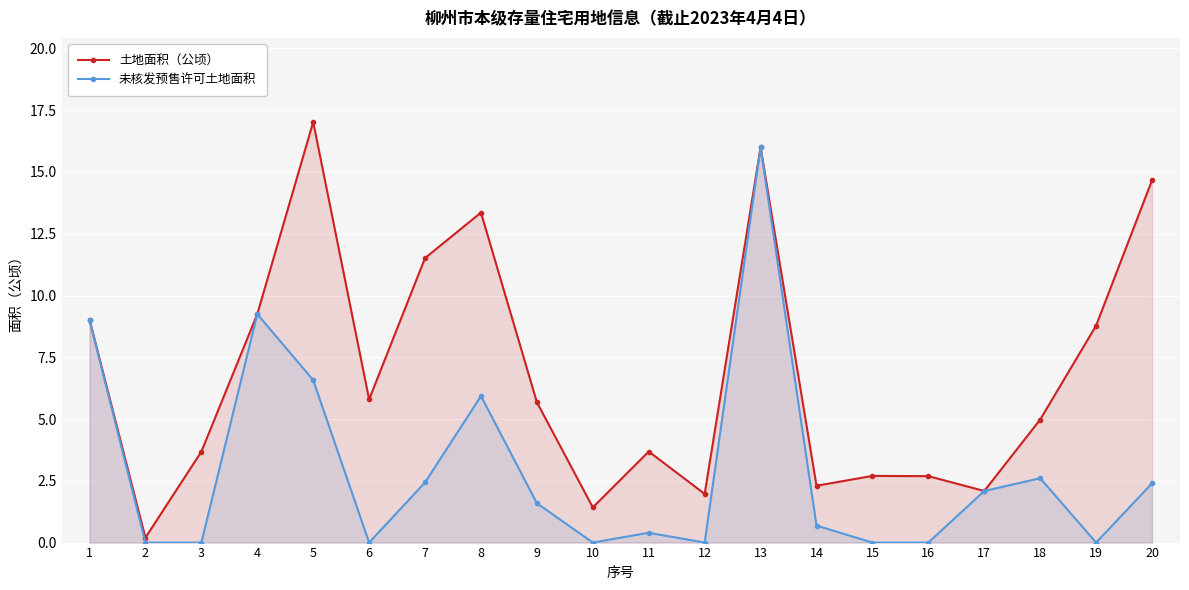

Reading right to left, transcribe all the data shown in this chart.

土地面积（公顷）: 20=14.7	19=8.8	18=5.0	17=2.1	16=2.7	15=2.7	14=2.3	13=16.0	12=2.0	11=3.7	10=1.4	9=5.7	8=13.4	7=11.5	6=5.8	5=17.0	4=9.2	3=3.7	2=0.2	1=9.0
未核发预售许可土地面积: 20=2.4	19=0.0	18=2.6	17=2.1	16=0.0	15=0.0	14=0.7	13=16.0	12=0.0	11=0.4	10=0.0	9=1.6	8=5.9	7=2.4	6=0.0	5=6.6	4=9.2	3=0.0	2=0.0	1=9.0